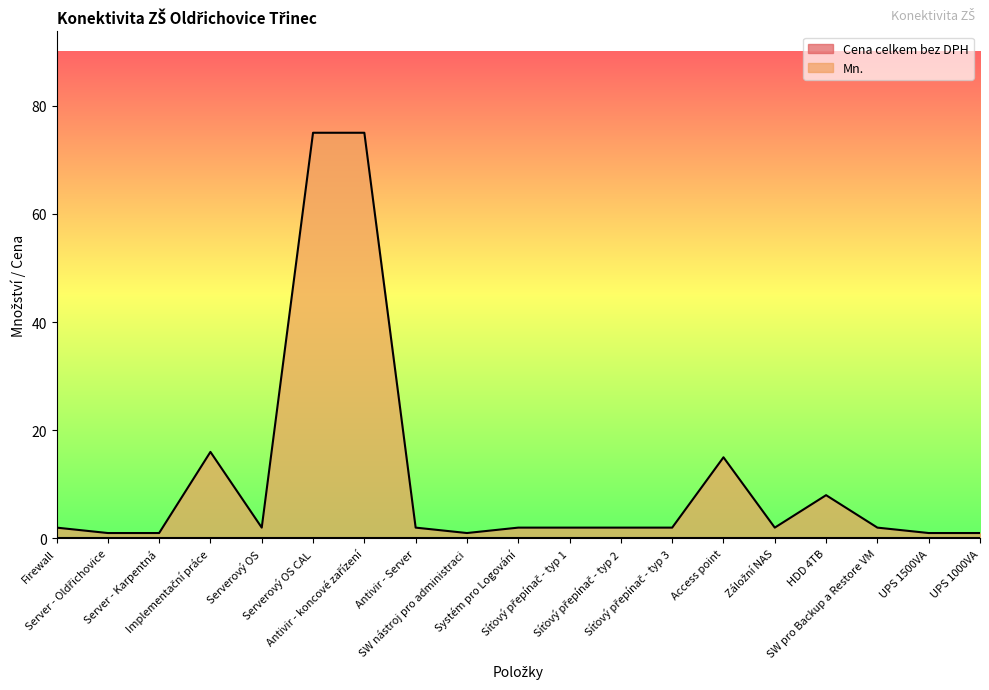

Where is the first local maximum?

Implementační práce